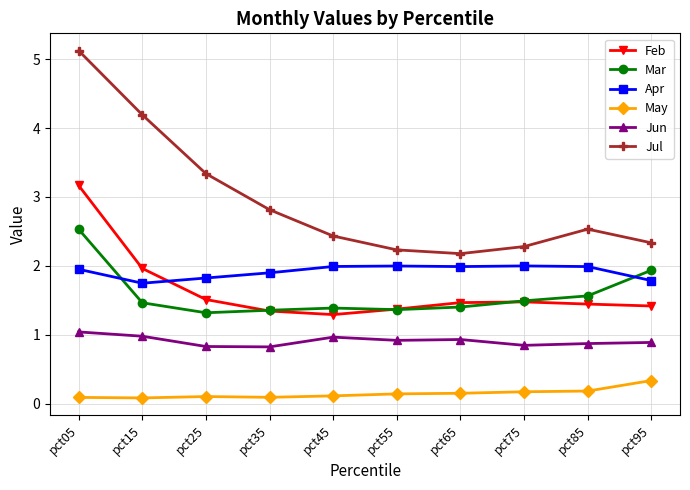

How many lines are shown in the chart?

6